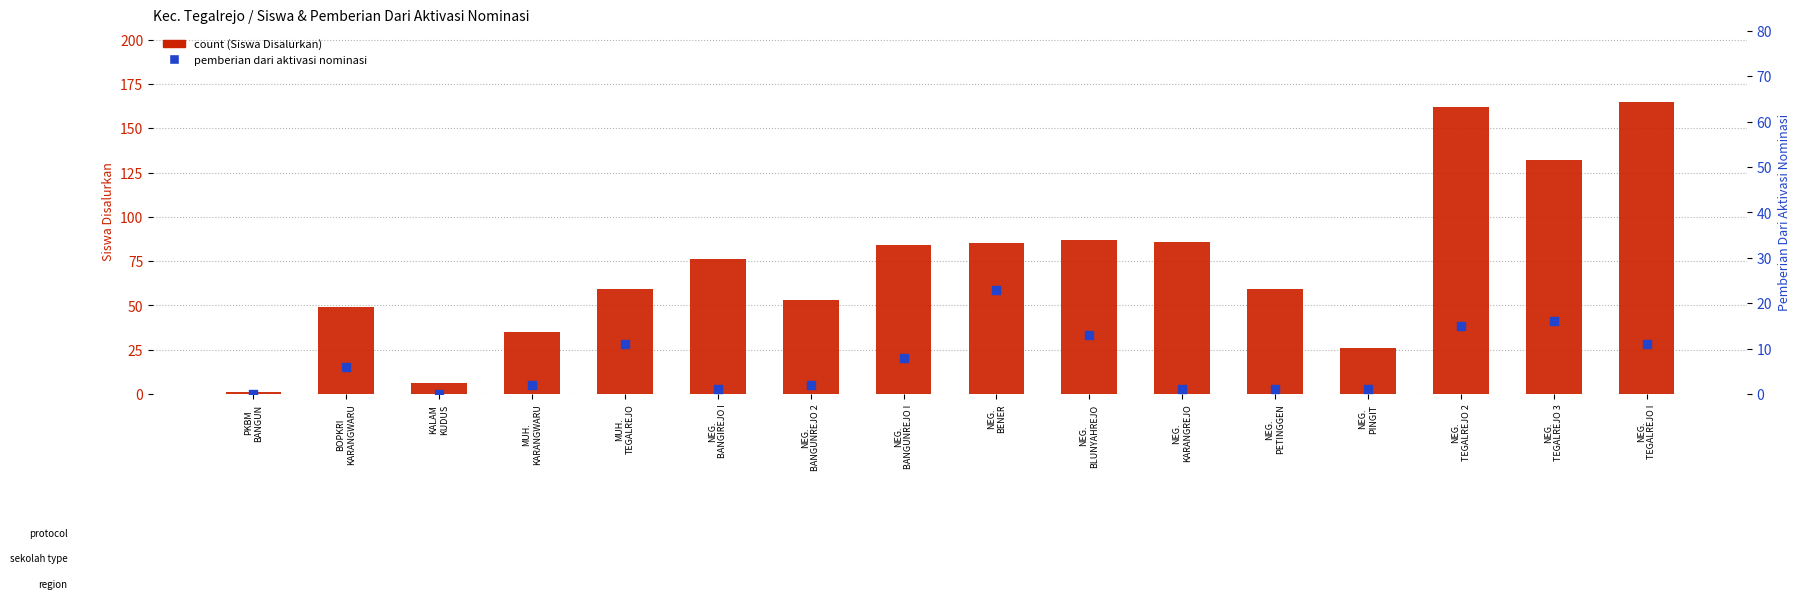

Which series contains the lowest Y value?

pemberian dari aktivasi nominasi